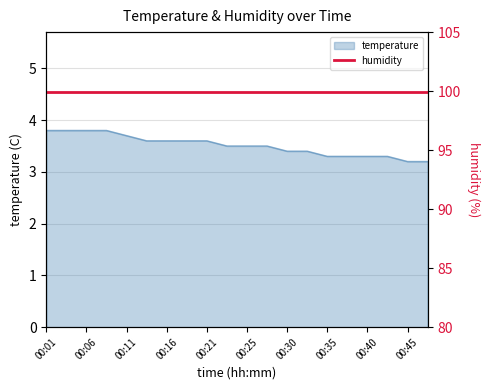

List the labels in order of value, largest first.

00:01, 00:03, 00:06, 00:08, 00:11, 00:13, 00:16, 00:18, 00:21, 00:23, 00:25, 00:28, 00:30, 00:33, 00:35, 00:38, 00:40, 00:43, 00:45, 00:47